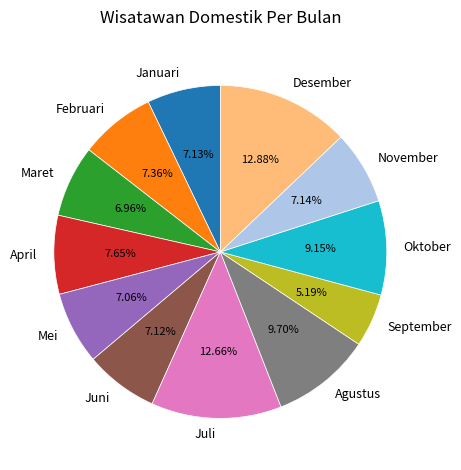

Do November and April together represent more than half of the pie?

No